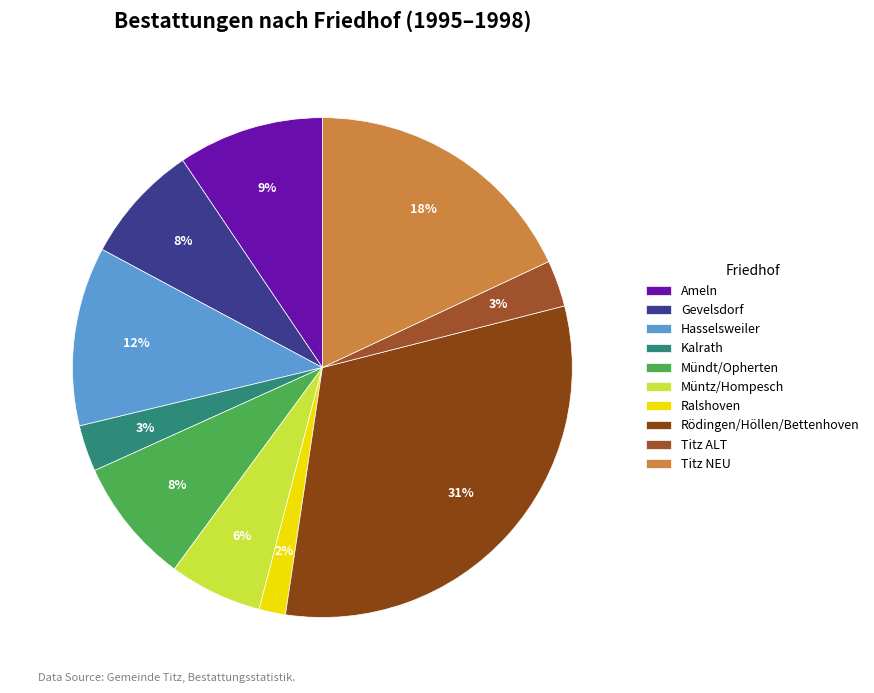

Rank the categories by value from lowest to highest.

Ralshoven, Kalrath, Titz ALT, Müntz/Hompesch, Gevelsdorf, Mündt/Opherten, Ameln, Hasselsweiler, Titz NEU, Rödingen/Höllen/Bettenhoven